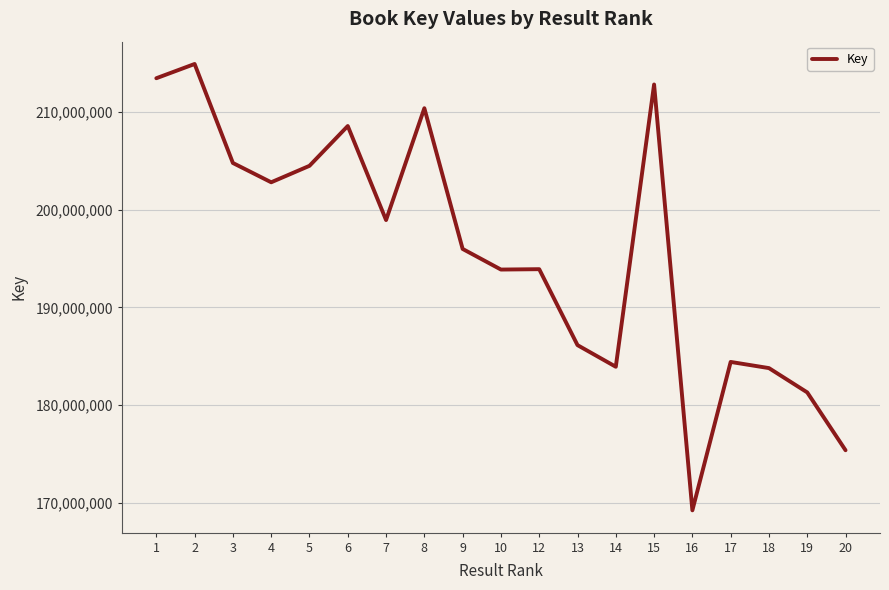

Count the number of categories in the chart.

19